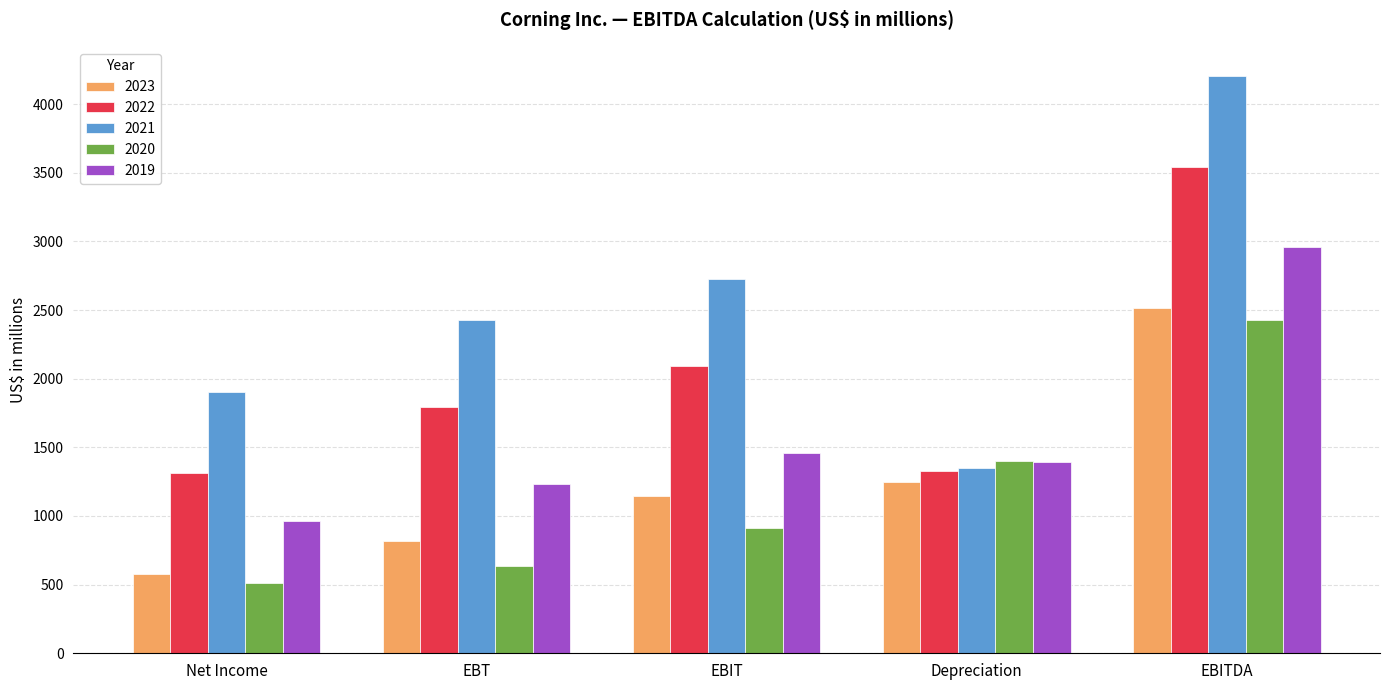

Which series has the widest spread of values?

2021